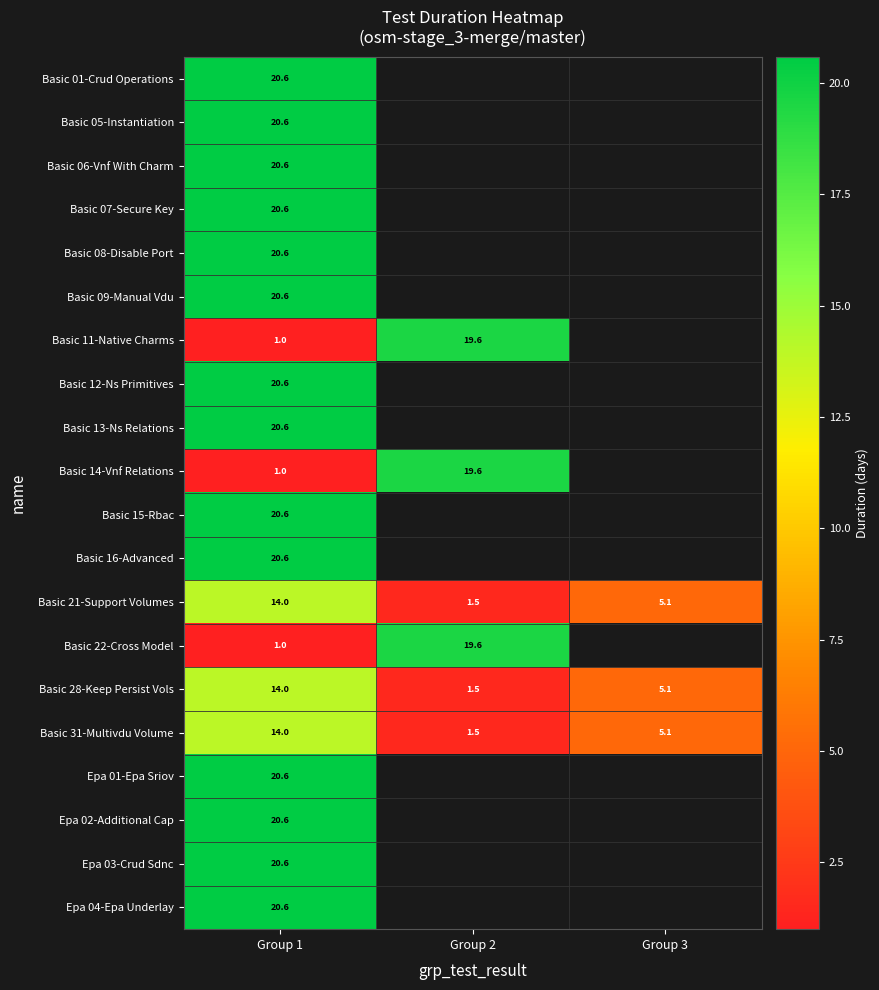

At which label does Epa 03-Crud Sdnc reach its minimum?

Group 1